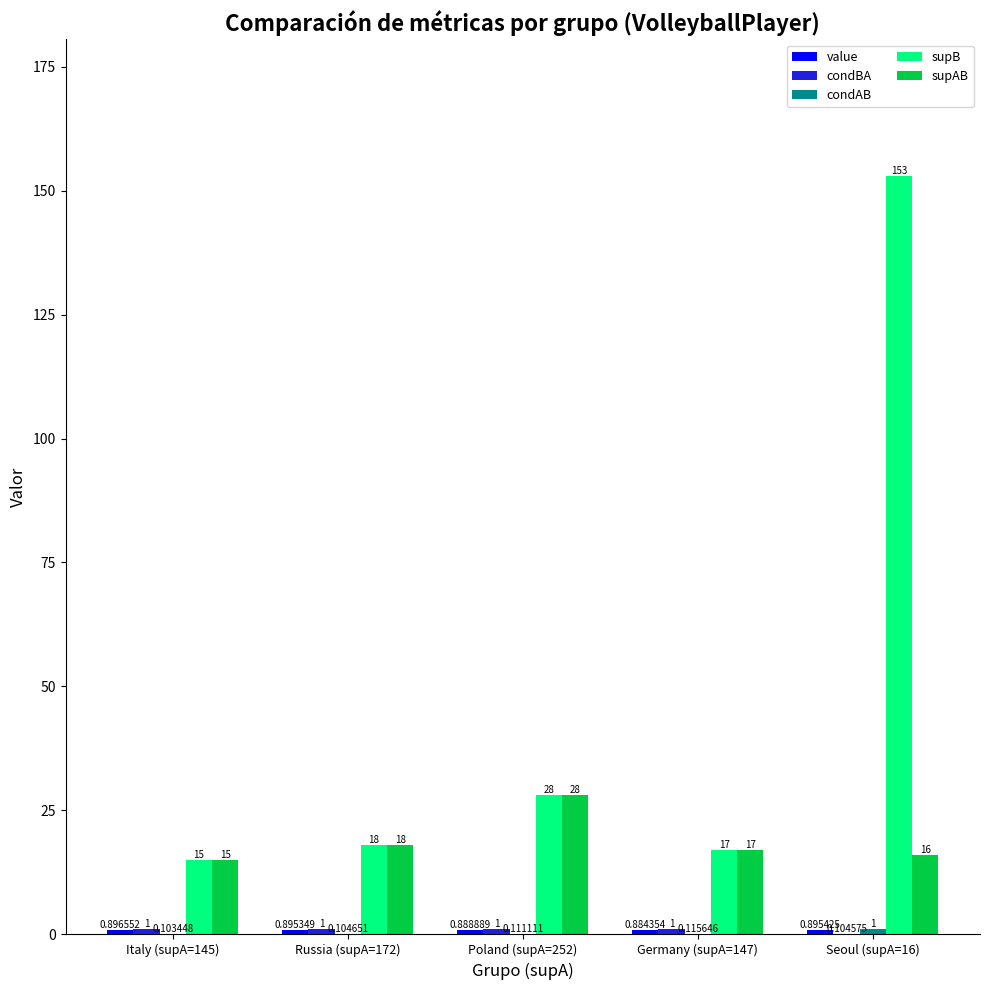

At which category is the sum across all series the highest?

Seoul (supA=16)